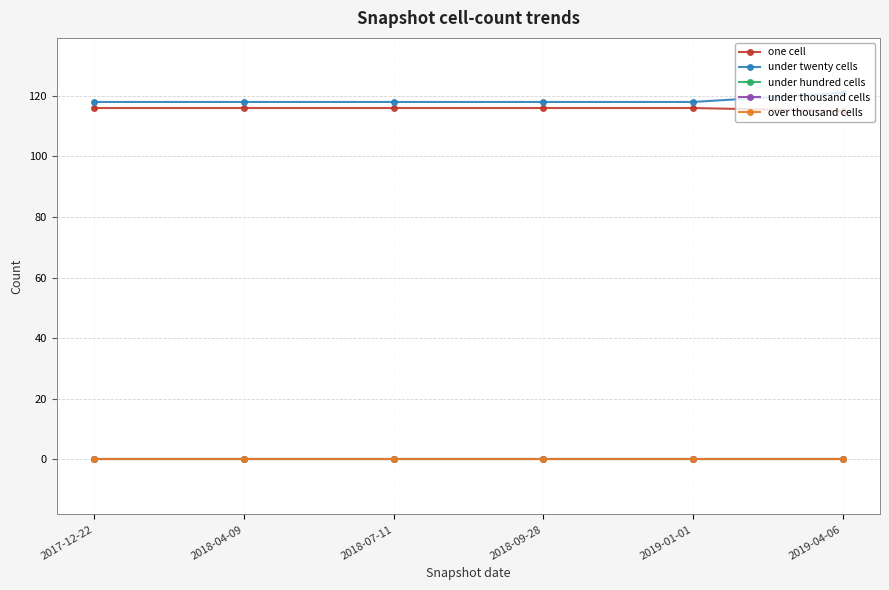

True or false: under thousand cells and one cell intersect in this chart.

False